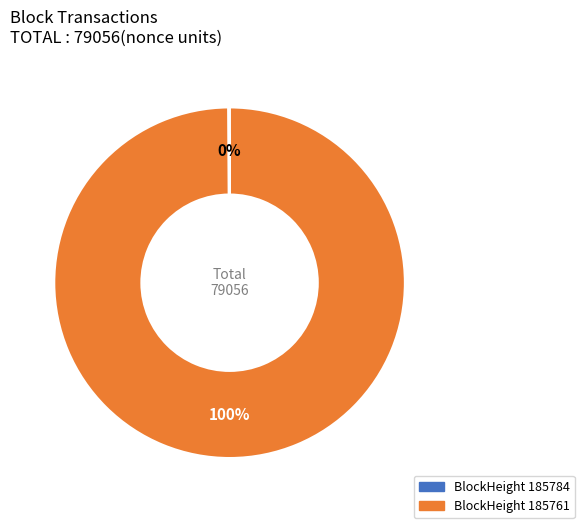

Is there a majority slice in this chart?

Yes